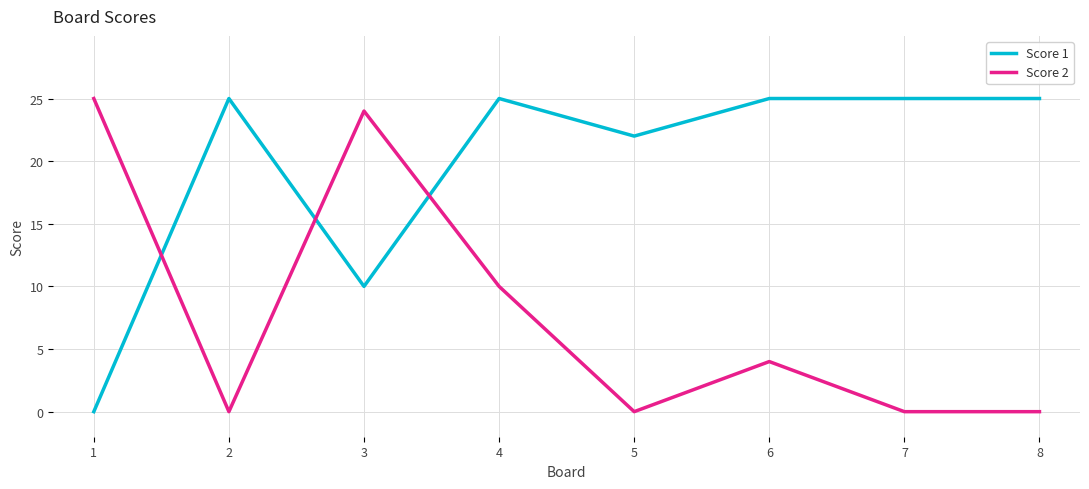

Which series ends up on top after the final intersection of Score 2 and Score 1?

Score 1